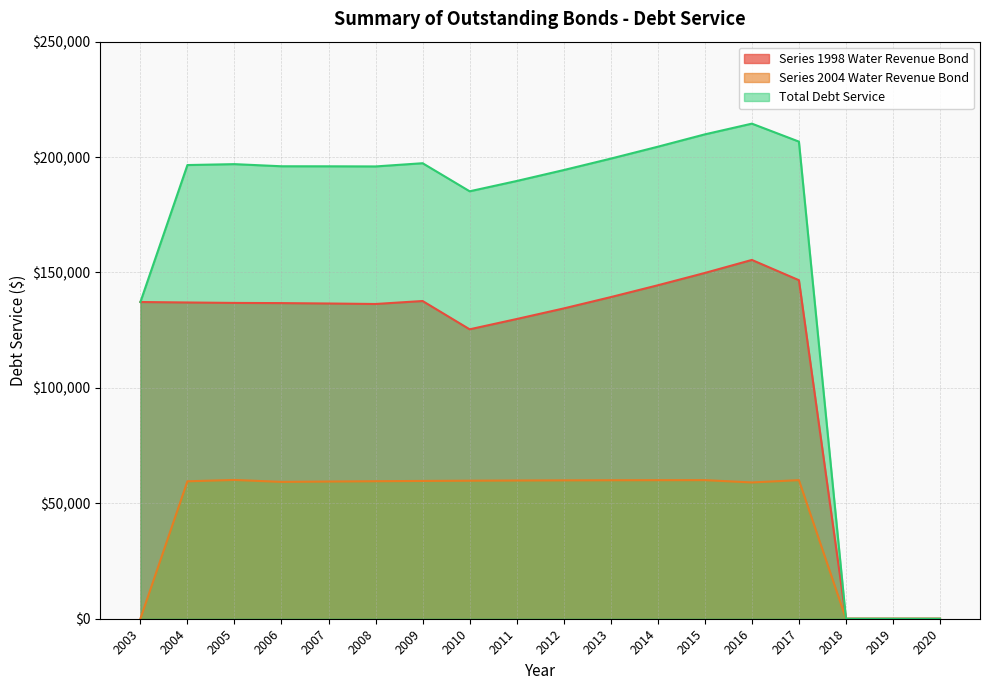

What are all the series names shown in the legend?

Series 1998 Water Revenue Bond, Series 2004 Water Revenue Bond, Total Debt Service